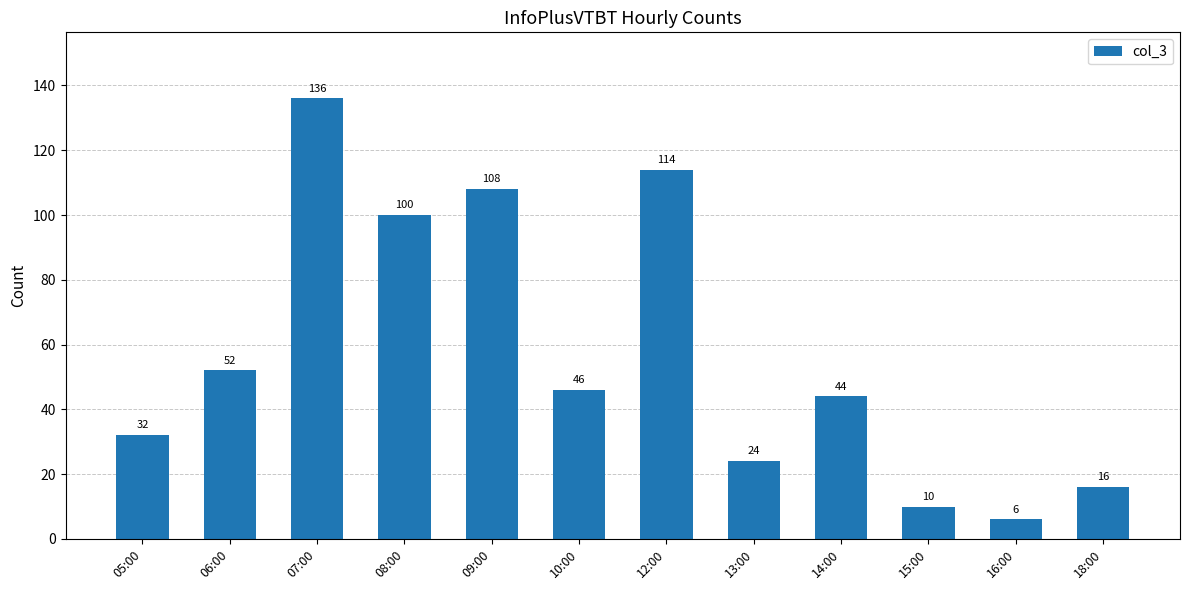

What is the value of the 6th bar from the left?

46